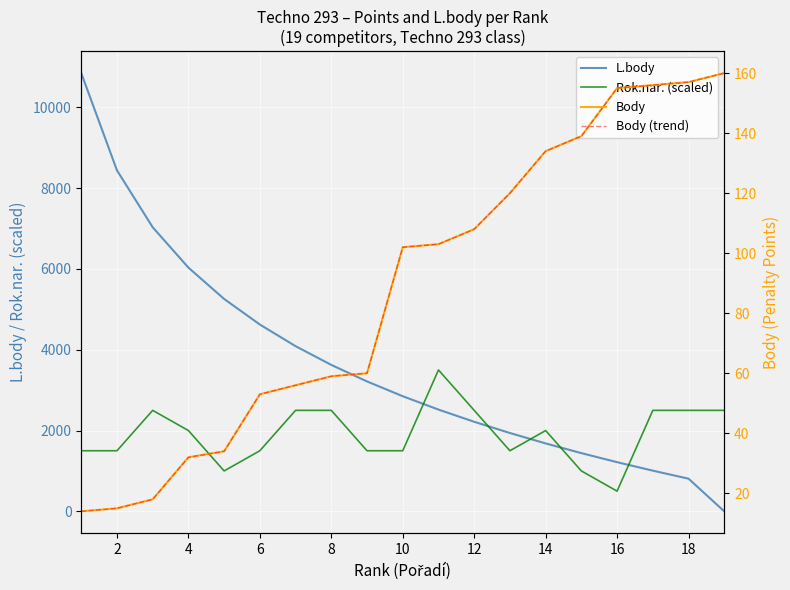

Which series has the widest spread of values?

L.body